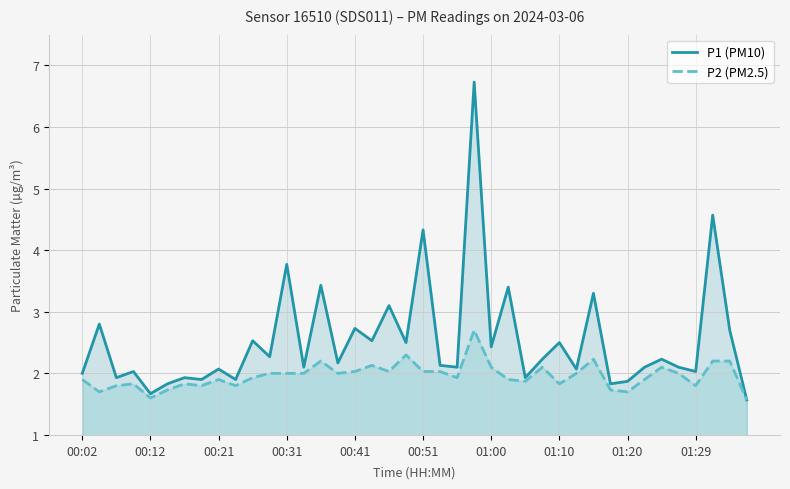

The P2 (PM2.5) series shows 2.0 at 15. True or false?

True